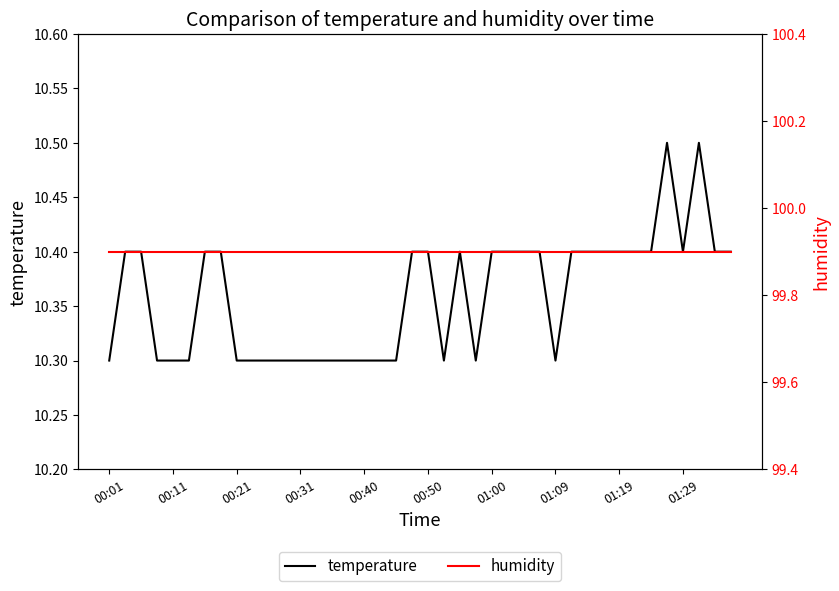

Which series has the largest total across all categories?

humidity